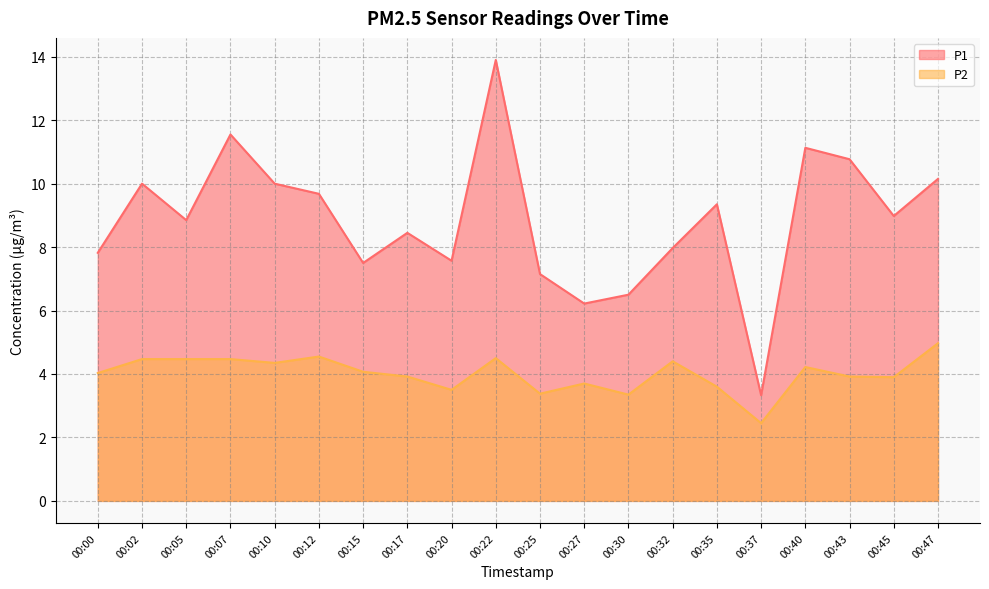

What is the total value across all series at 00:25?

10.5